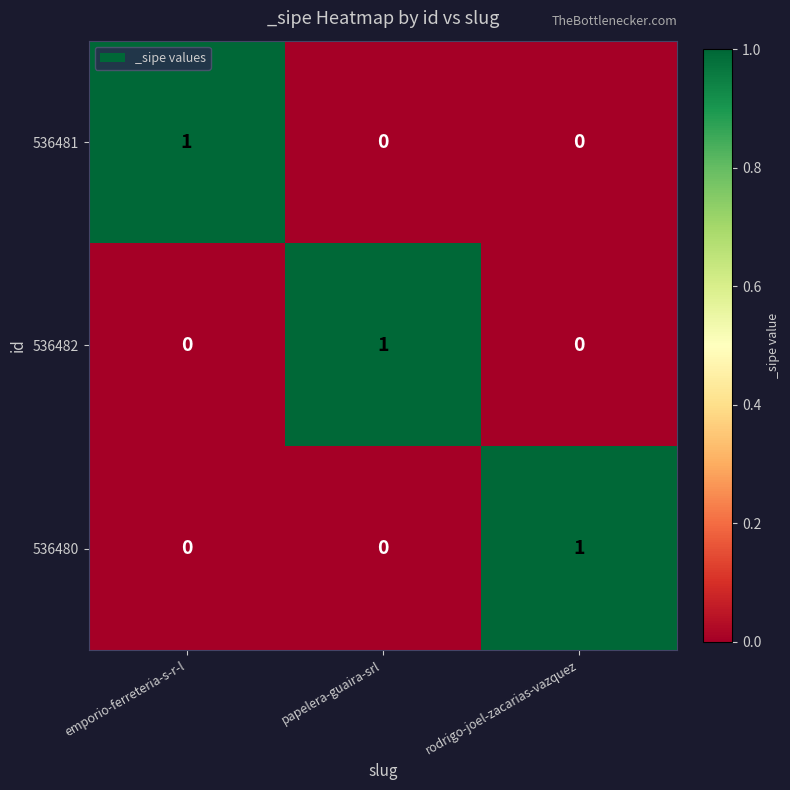

Which category has the highest value in the 536482 series?

papelera-guaira-srl